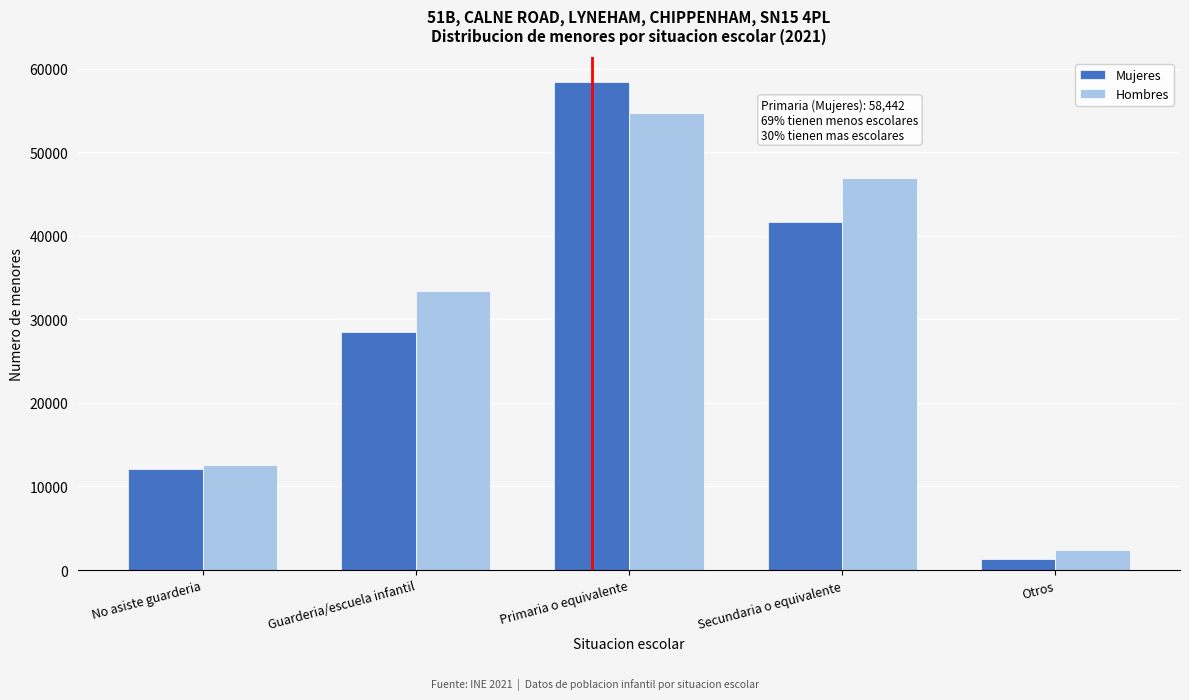

Reading left to right, list all the values displayed in this chart.

Mujeres: No asiste guarderia=12044	Guarderia/escuela infantil=28432	Primaria o equivalente=58442	Secundaria o equivalente=41670	Otros=1329
Hombres: No asiste guarderia=12568	Guarderia/escuela infantil=33429	Primaria o equivalente=54695	Secundaria o equivalente=46920	Otros=2344